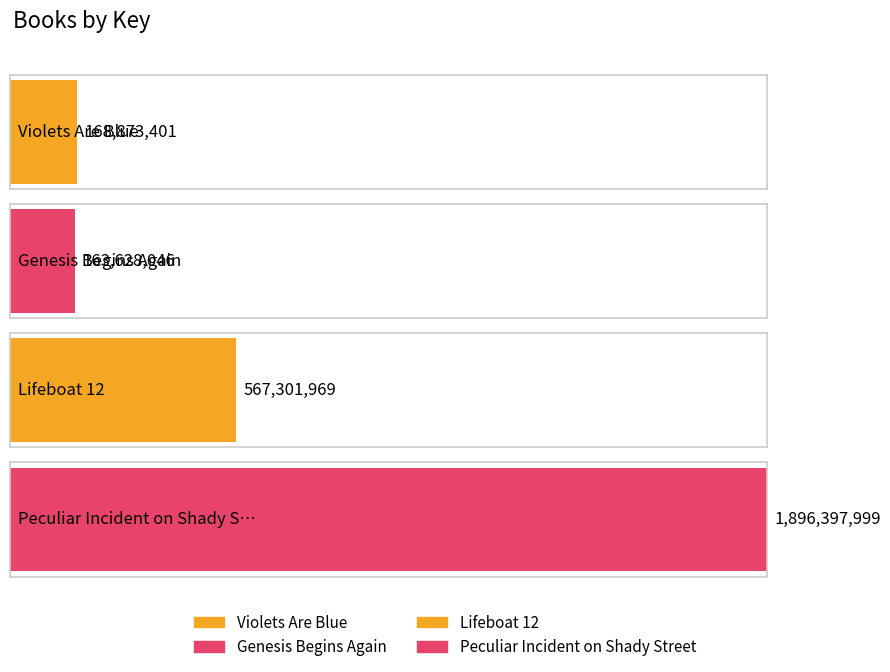

What is the average value?

699050354